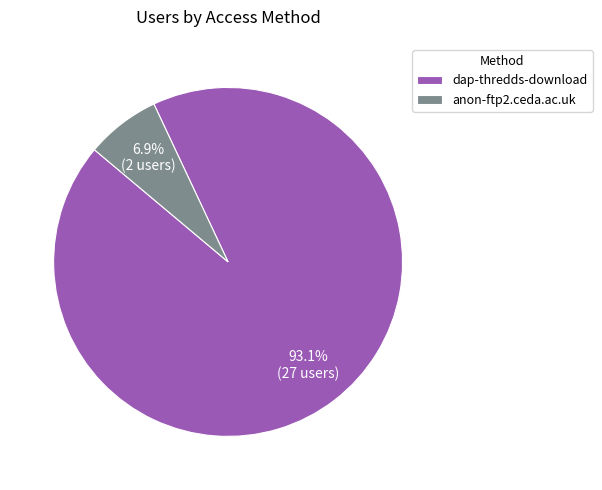

What percentage is the anon-ftp2.ceda.ac.uk slice, to the nearest percent?

7%